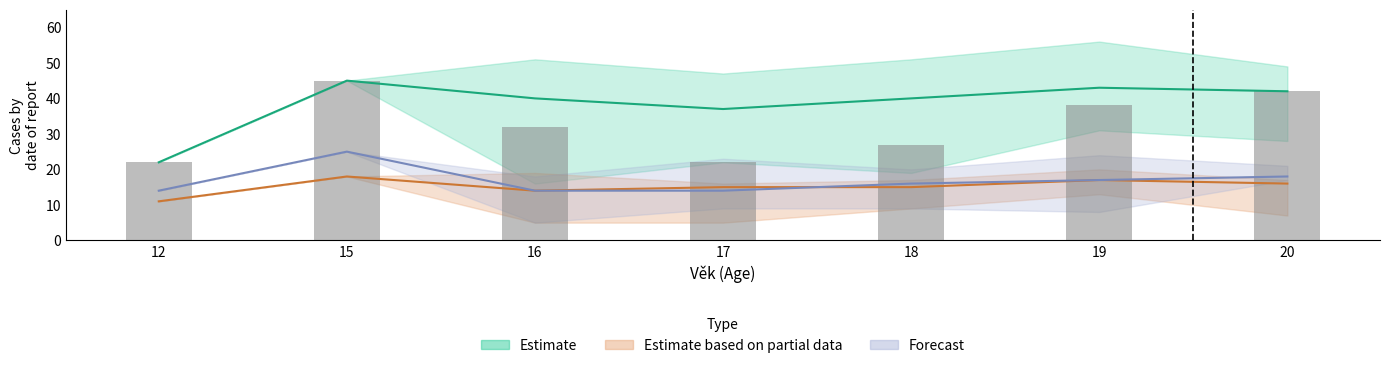

List the labels in order of value, largest first.

15, 20, 19, 16, 18, 12, 17